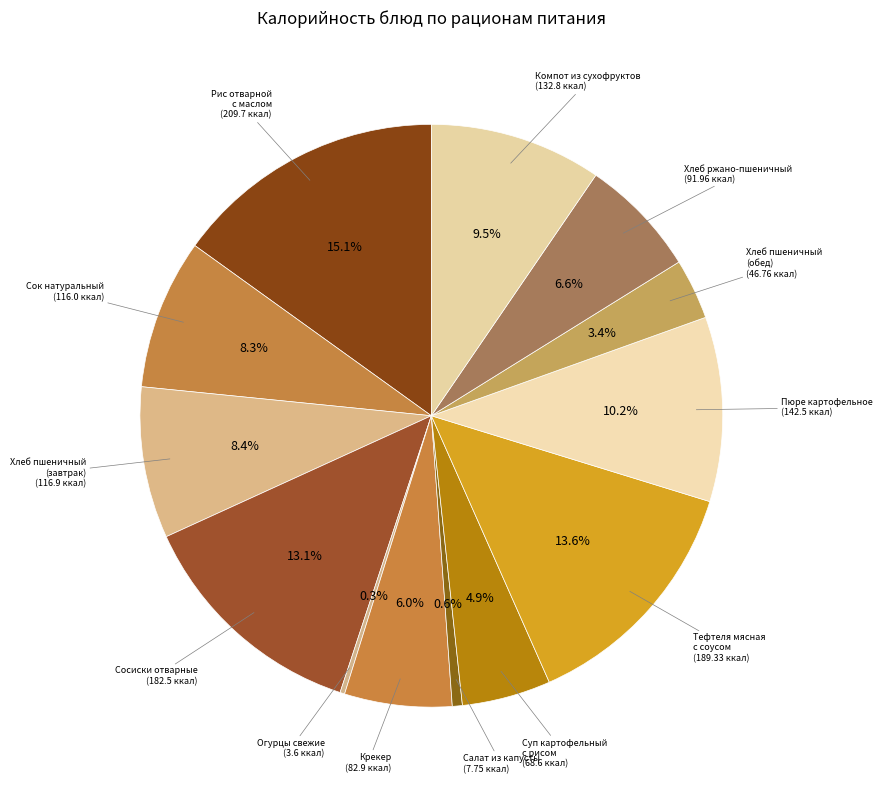

What is the smallest slice in the pie chart?

Овощи натуральные свежие (огурцы)